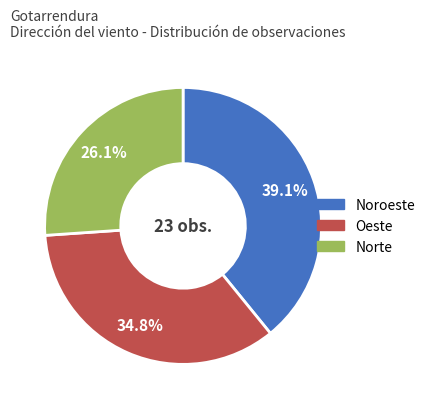

To the nearest percent, what is the average slice percentage?

33%